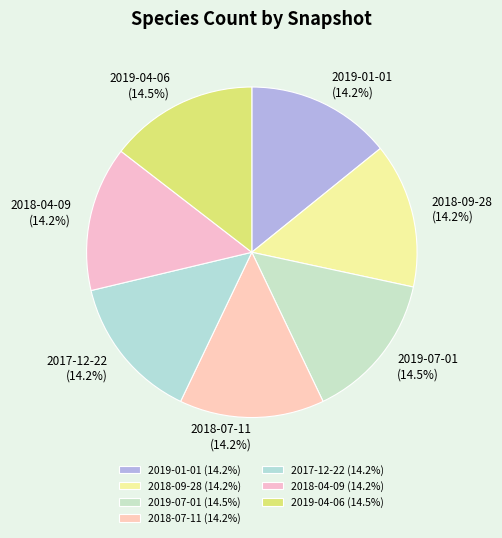

To the nearest percent, what is the average slice percentage?

14%